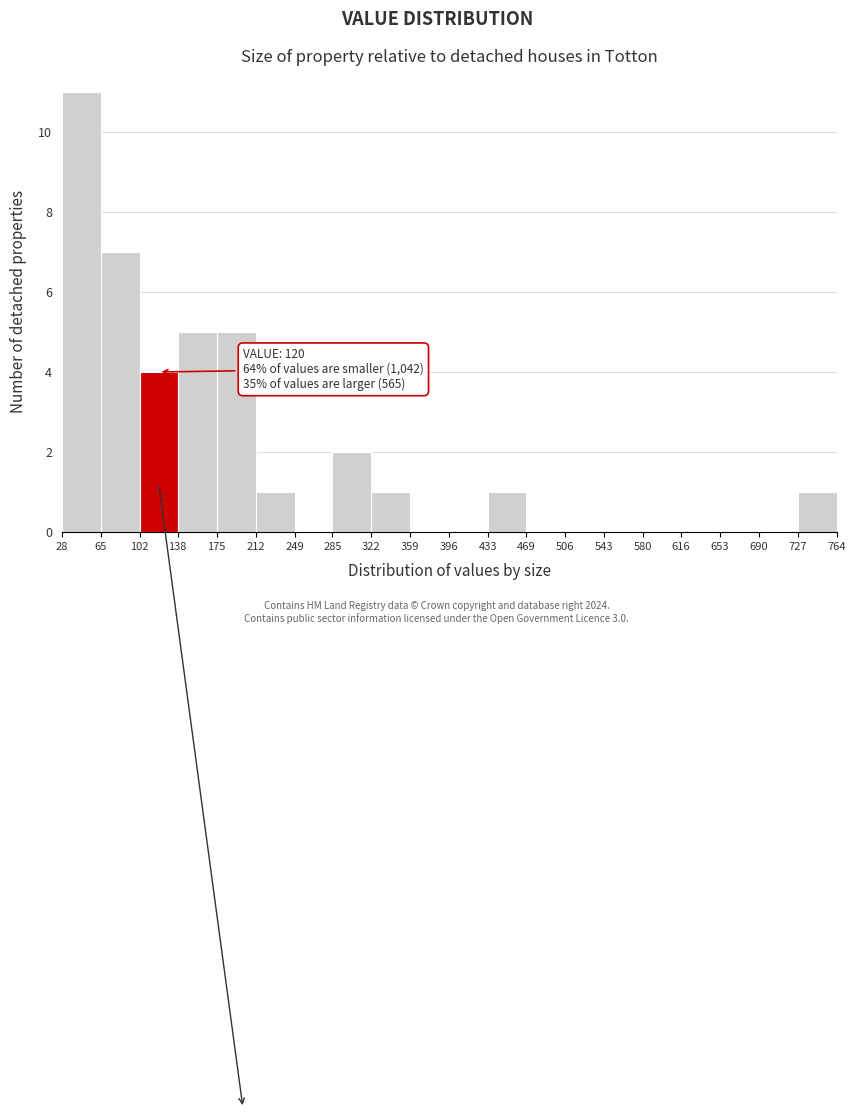

Over which range of the x-axis is the bar tallest?

28 to 65